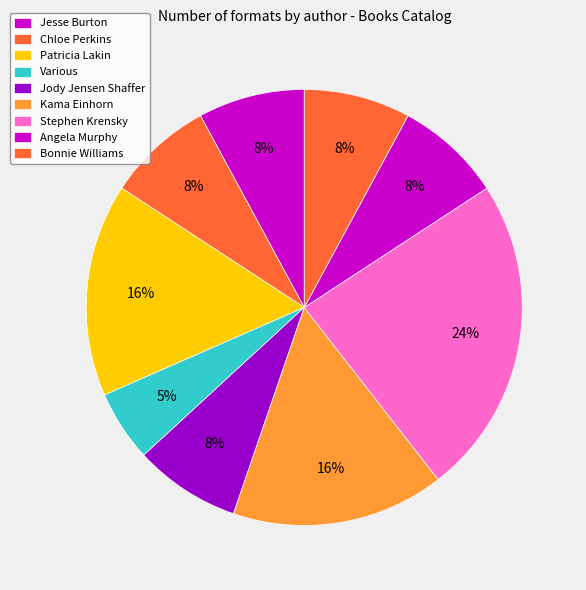

How many slices are in this pie chart?

9